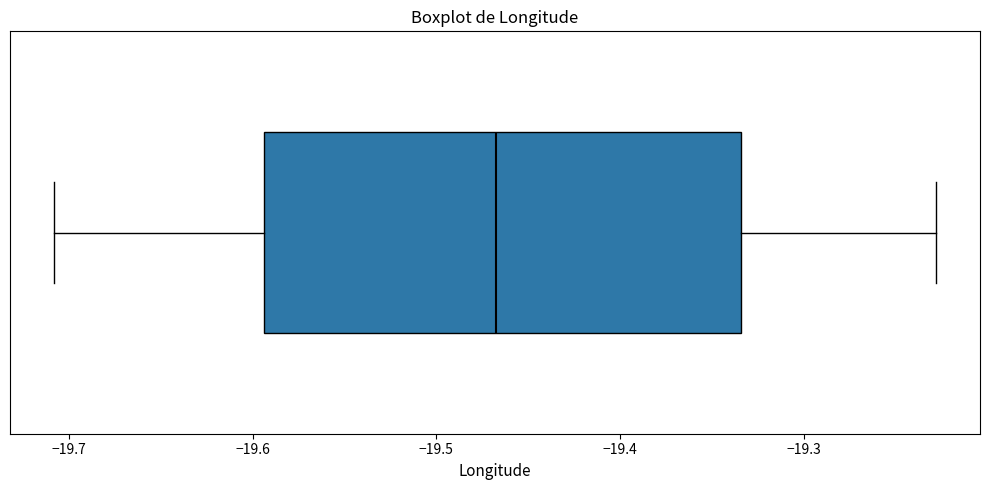

Read this box plot against the x-axis: the position of the median line, the range covered by the box, and the ends of both whiskers. The values are not printed on the chart, so give them approximately, as read against the axis.

median -19.47, box -19.59 to -19.33, whiskers -19.71 to -19.23